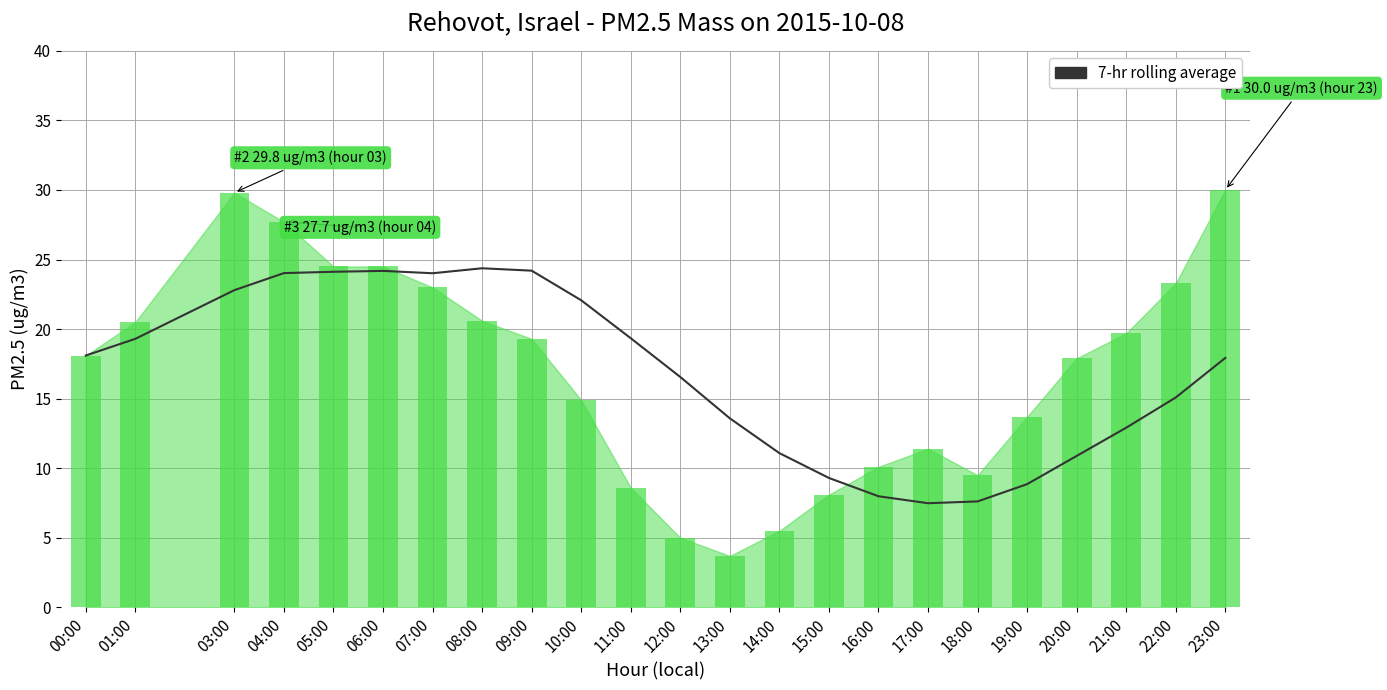

Count the number of values greater than 17.

12